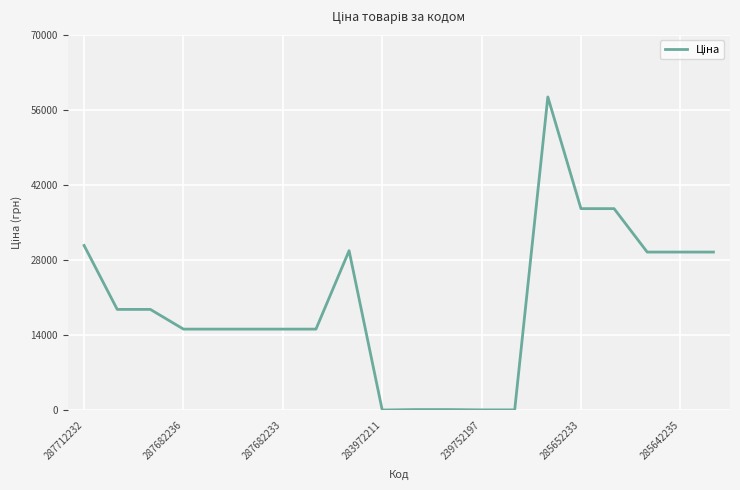

What is the greatest value displayed?

58426.5